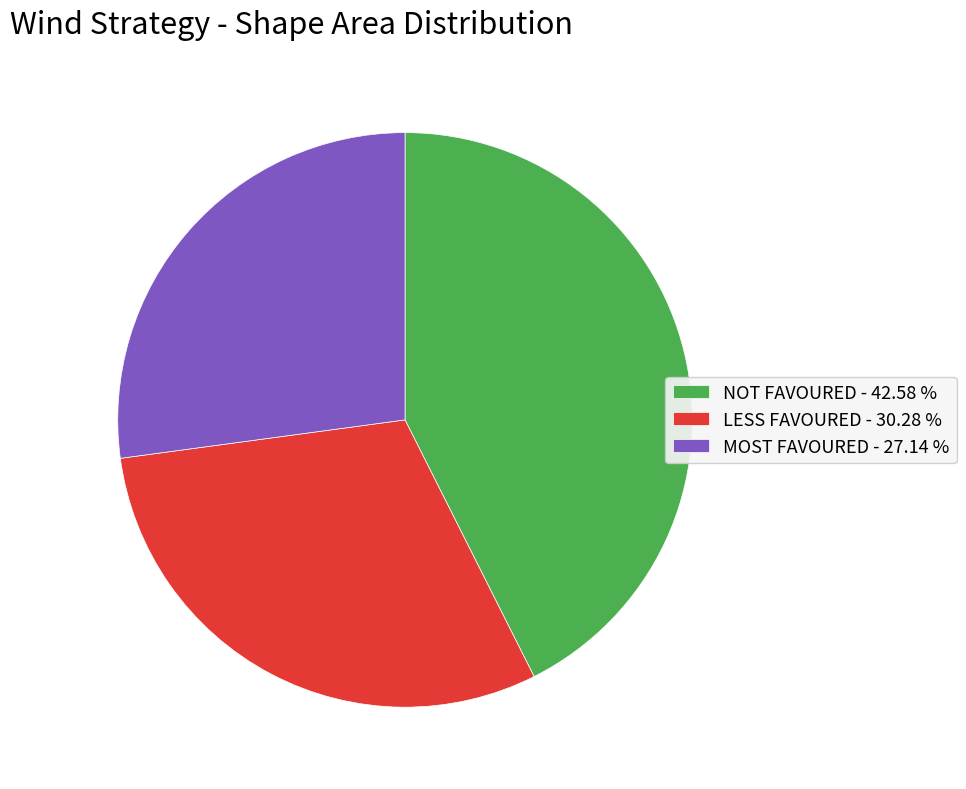

Which has a higher value, NOT FAVOURED or LESS FAVOURED?

NOT FAVOURED